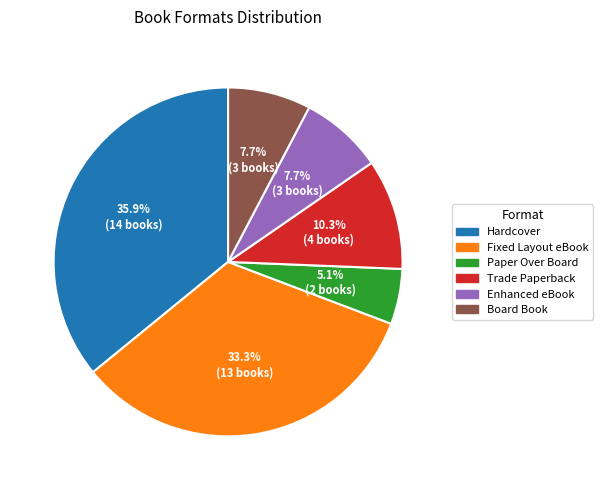

Does any single category account for the majority?

No